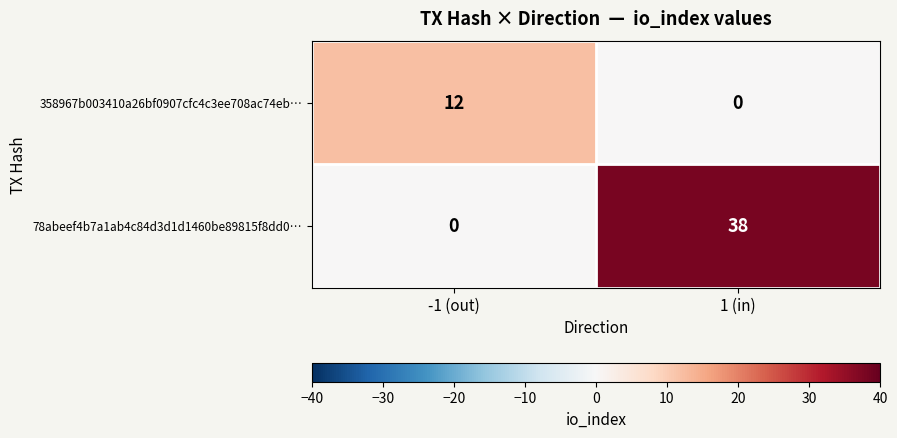

The 78abeef4b7a1ab4c84d3d1d1460be89815f8dd0… series shows 0 at -1 (out). True or false?

True